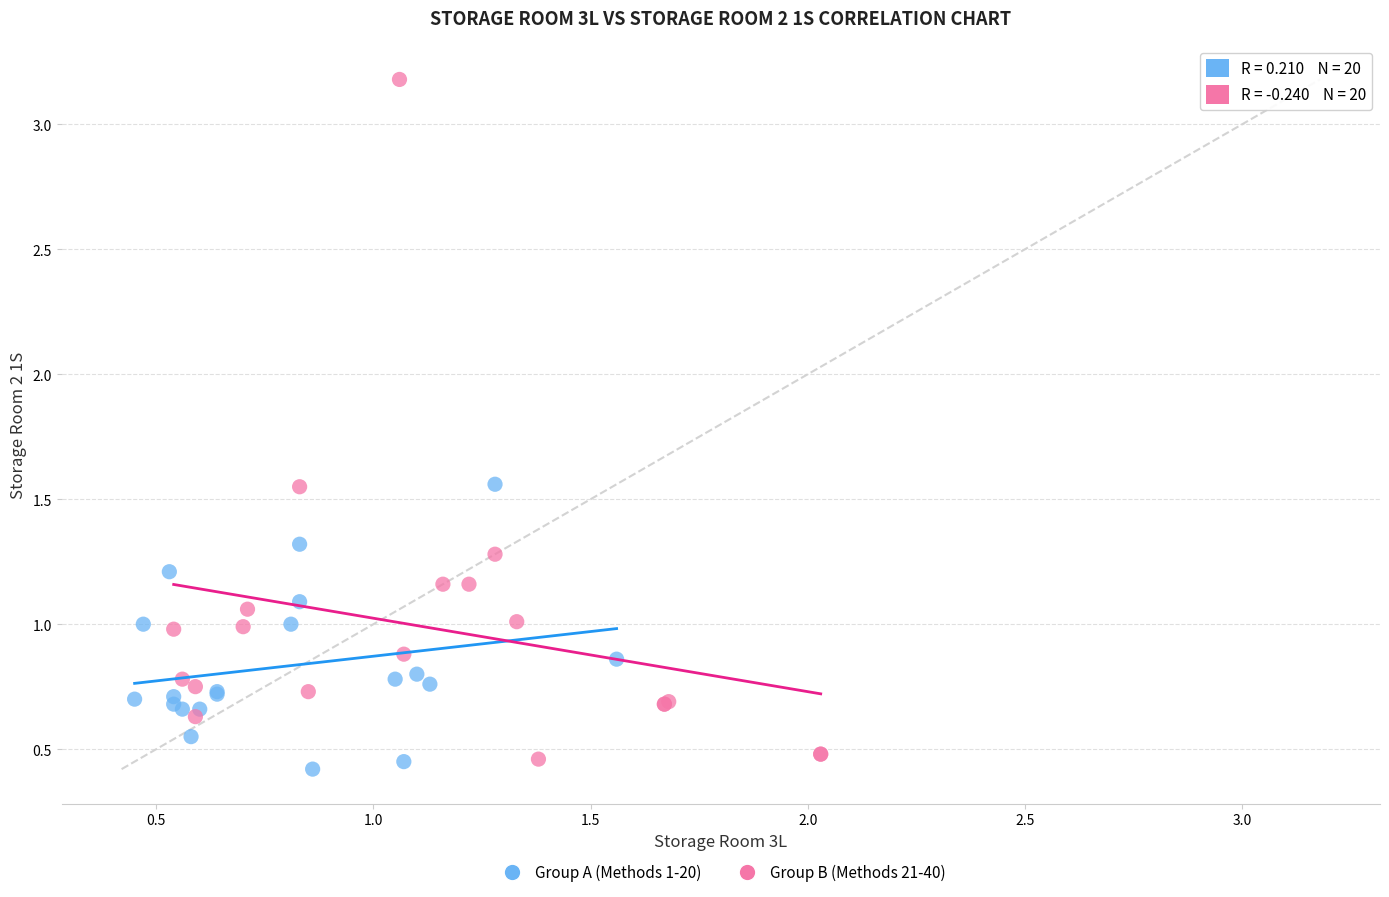

Which series contains the highest Y value?

Group B (Methods 21-40)